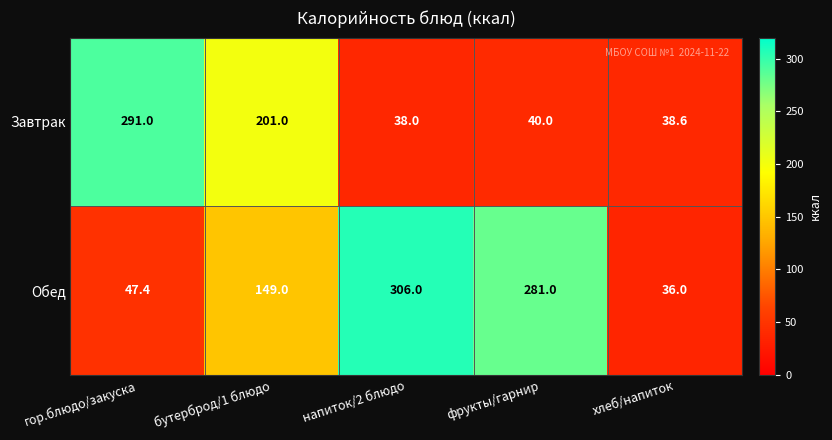

Is it true that Завтрак equals 62.9 at напиток/2 блюдо?

False